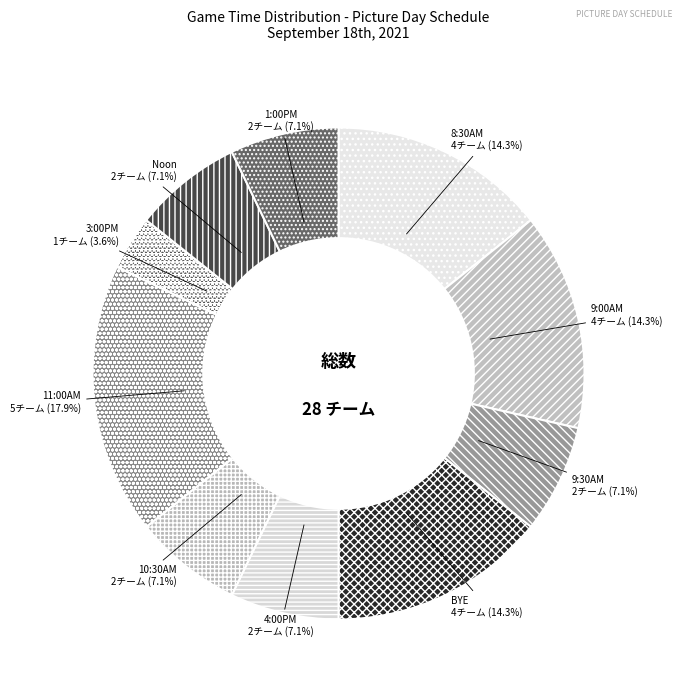

True or false: 1:00PM accounts for 1% of the total.

False